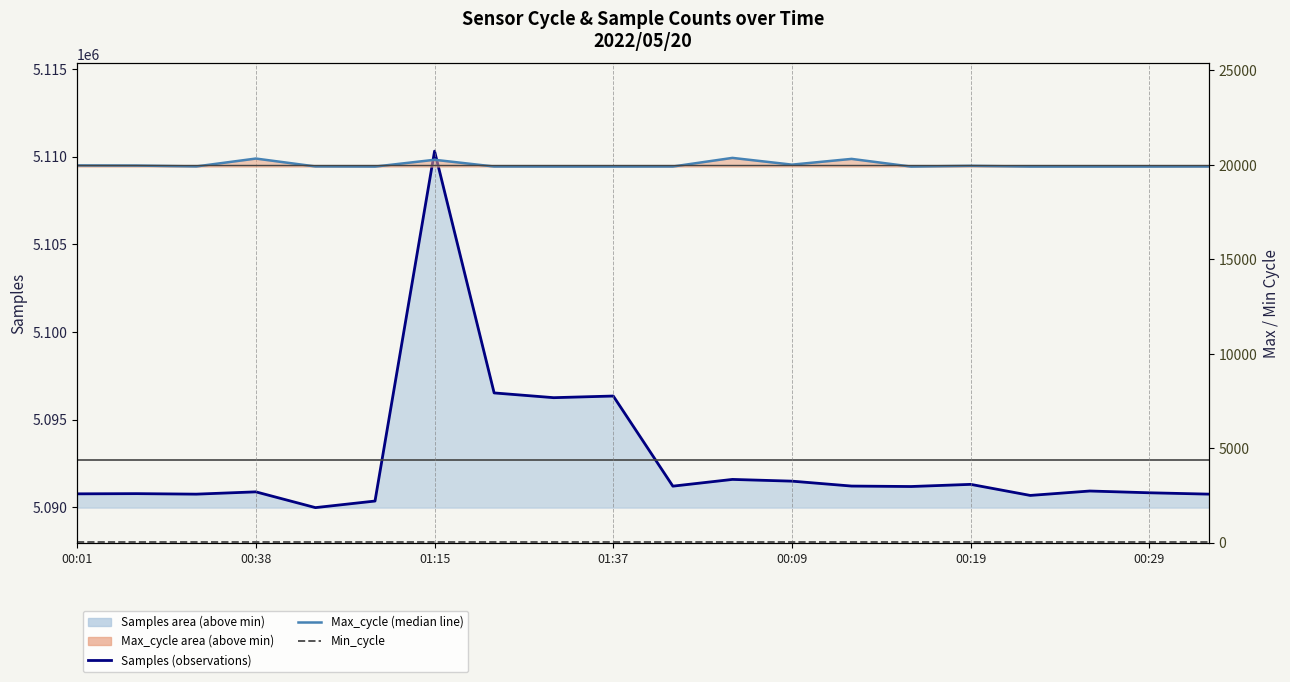

Is it true that Max_cycle (median line) equals 19916 at 00:09?

True